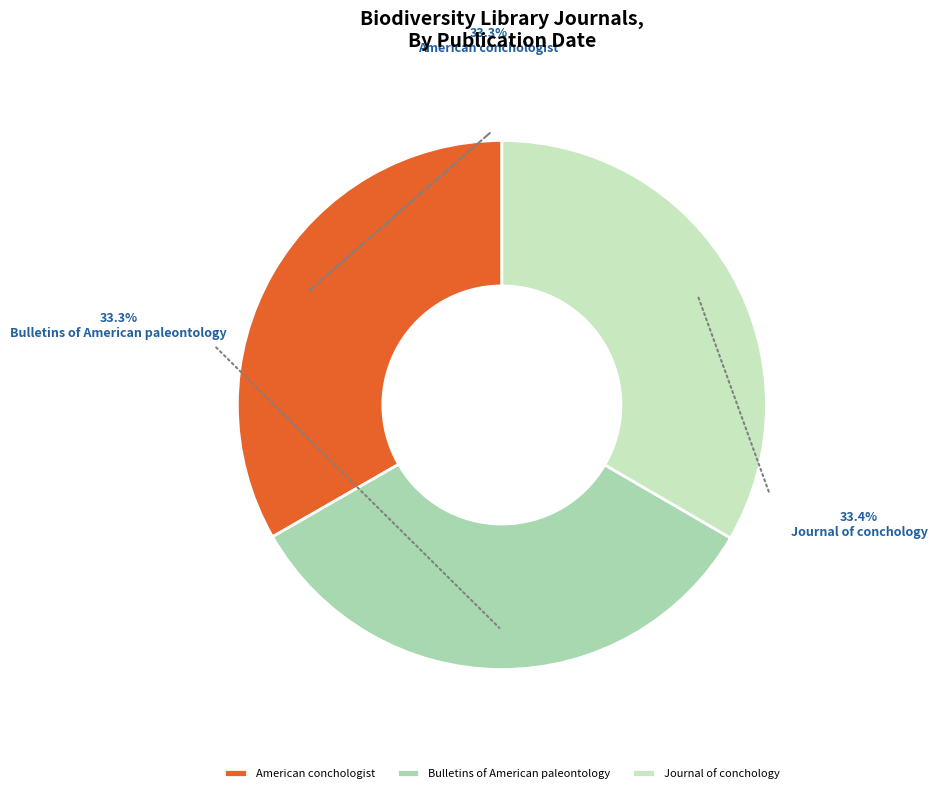

Which category has the biggest portion of the pie?

Journal of conchology